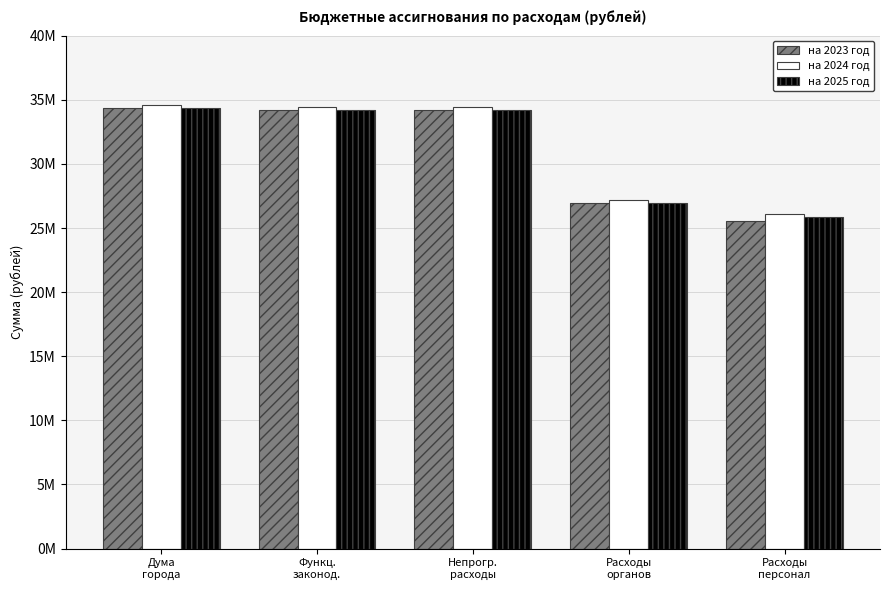

What are all the series names shown in the legend?

на 2023 год, на 2024 год, на 2025 год